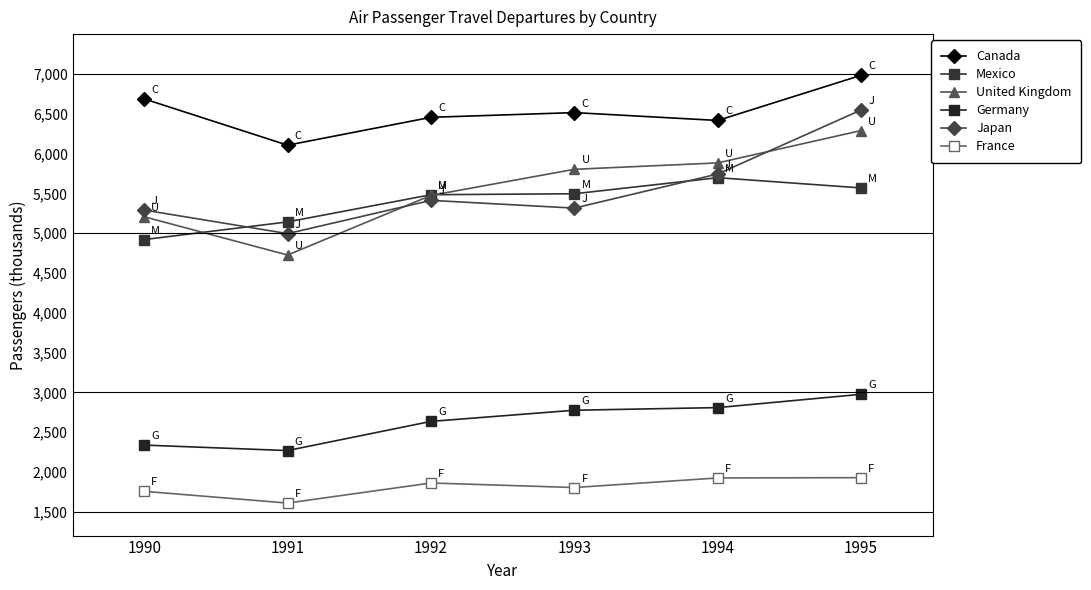

At which category does United Kingdom reach its first local valley?

1991